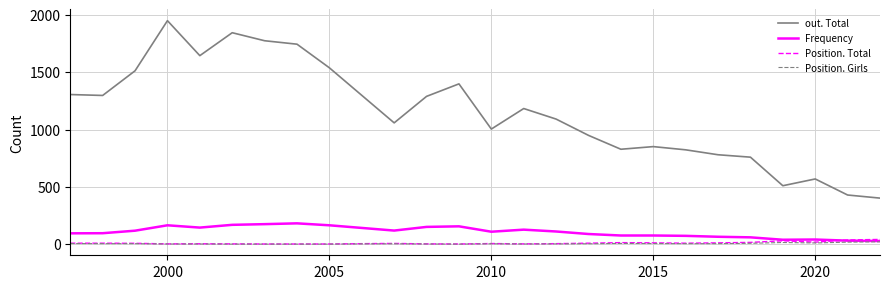

What is the sum of all Position. Girls values?

143